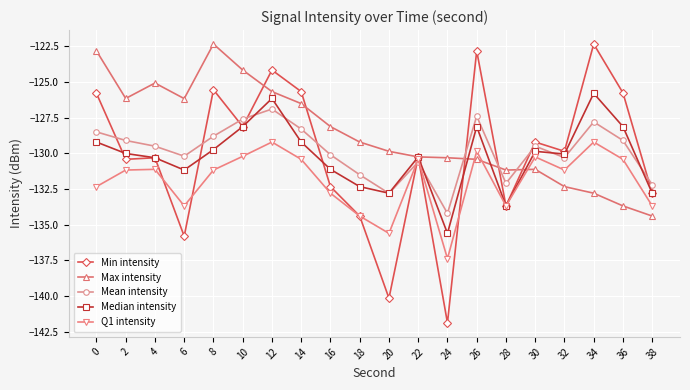

How many lines are shown in the chart?

5